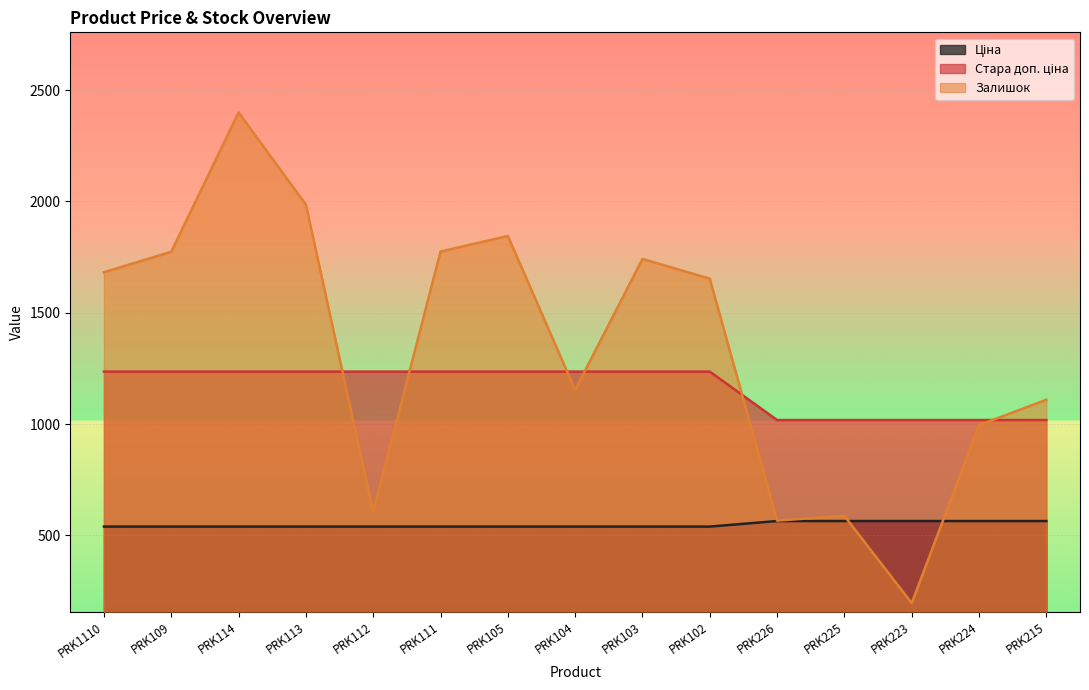

What is the greatest value displayed?

2400.0